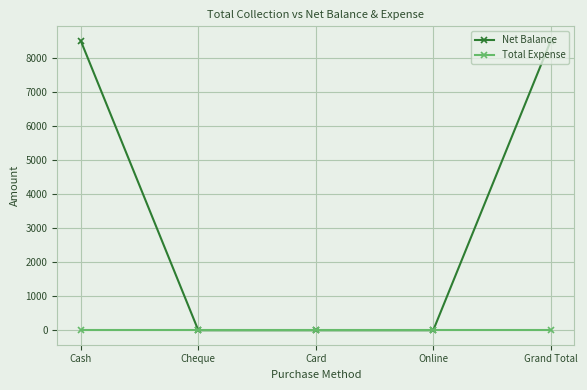

How many data points does each series have?

5